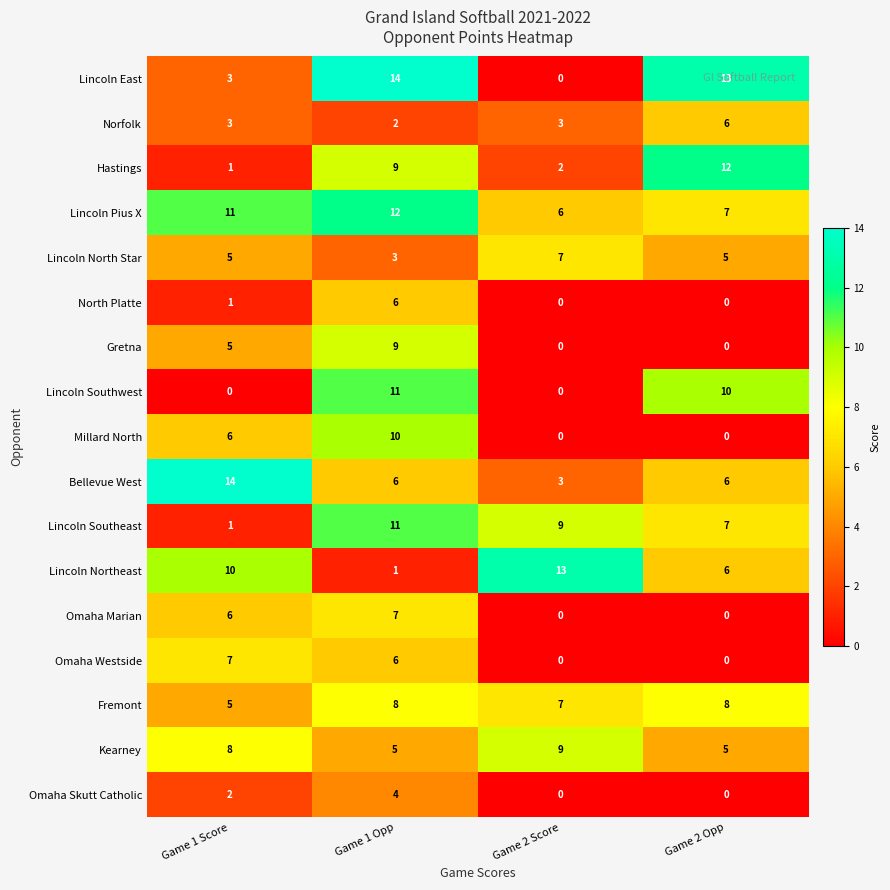

Read the Fremont value at Game 2 Score.

7